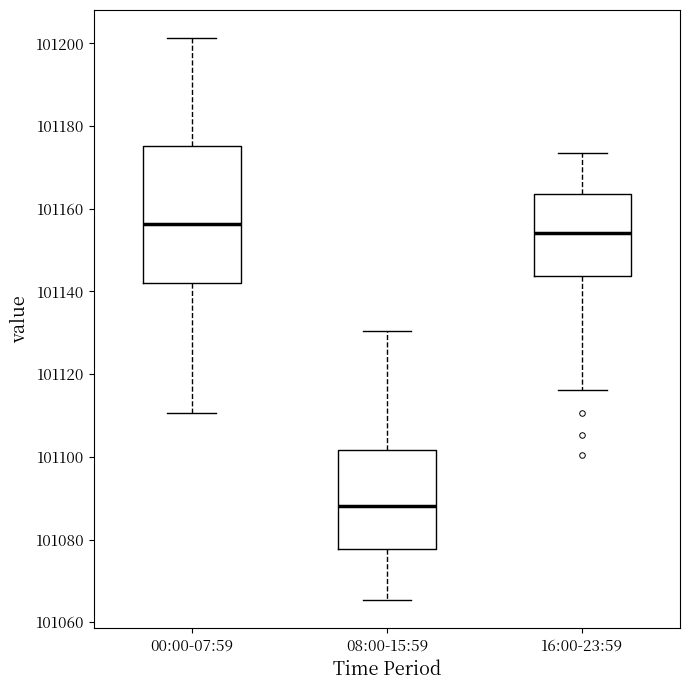

Which box has the lowest median line?

08:00-15:59